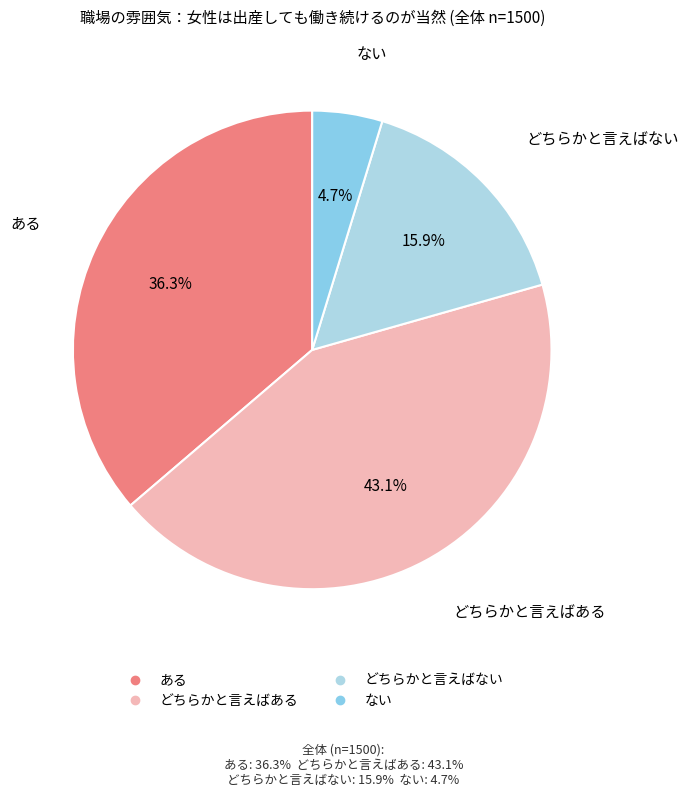

The どちらかと言えばある slice represents 43% of the pie. True or false?

True